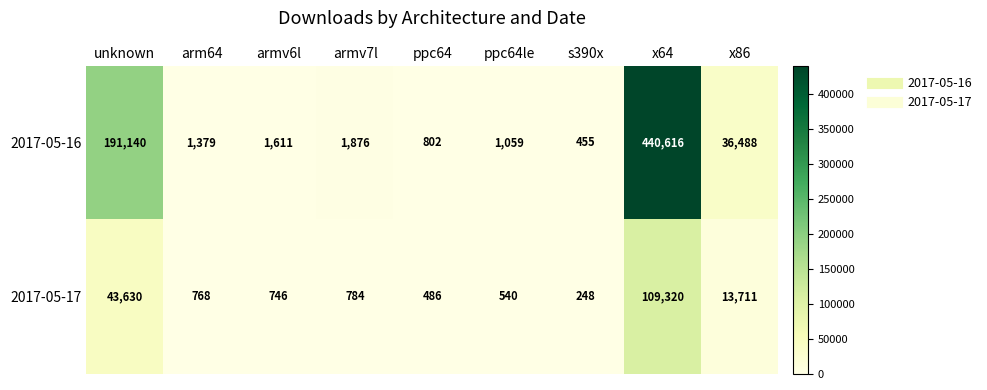

What is the sum of all 2017-05-16 values?

675426